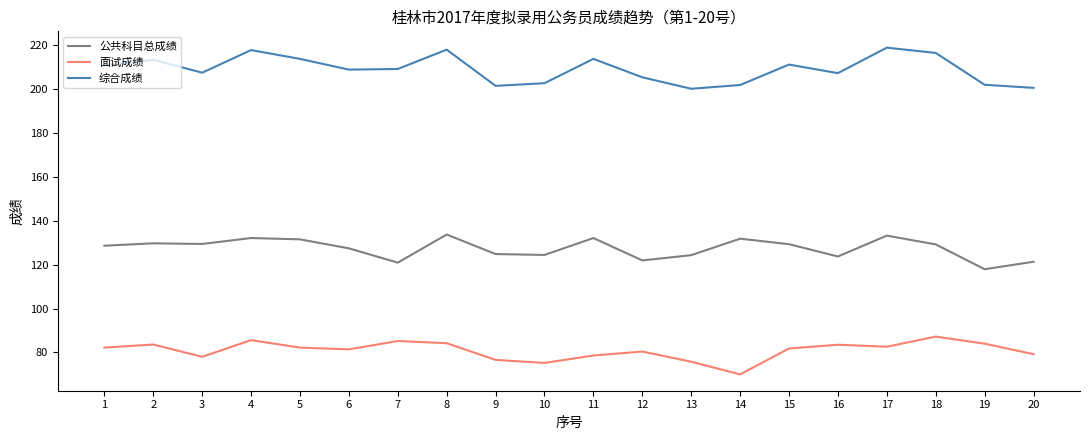

Which label corresponds to the smallest value in the chart?

14